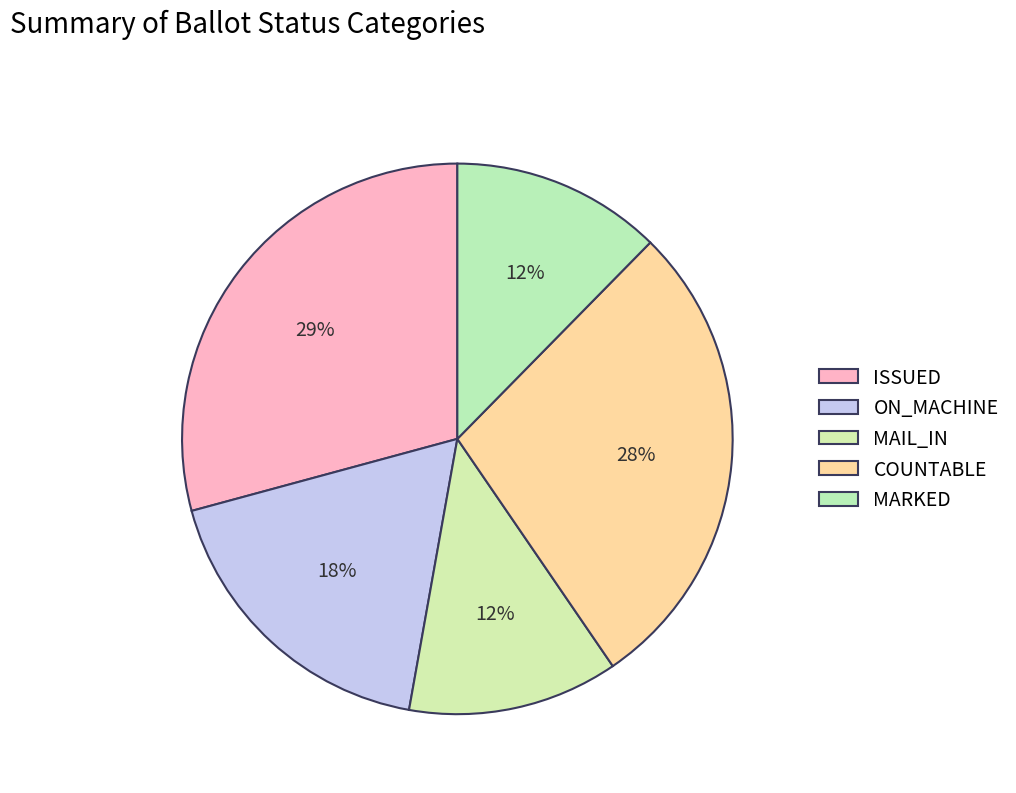

Is there any slice that represents more than half of the pie?

No